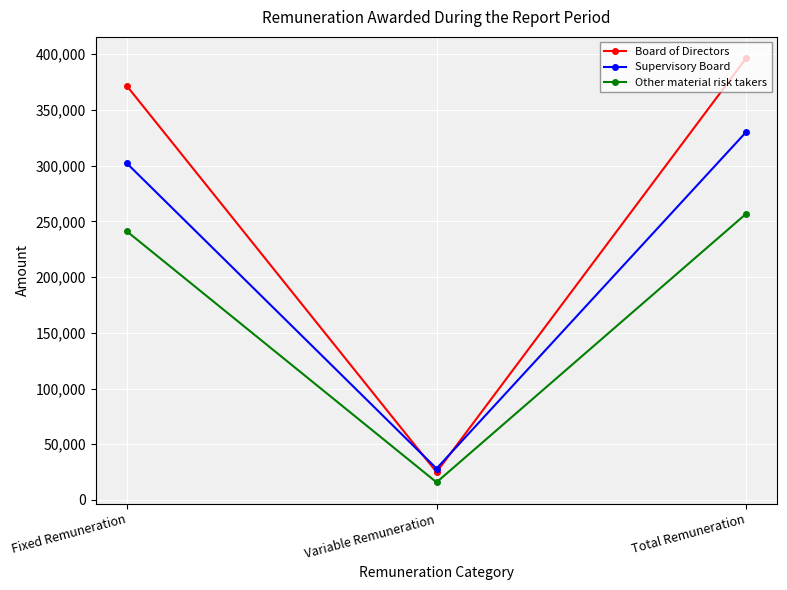

Is this an area chart (filled region under the line)?

No